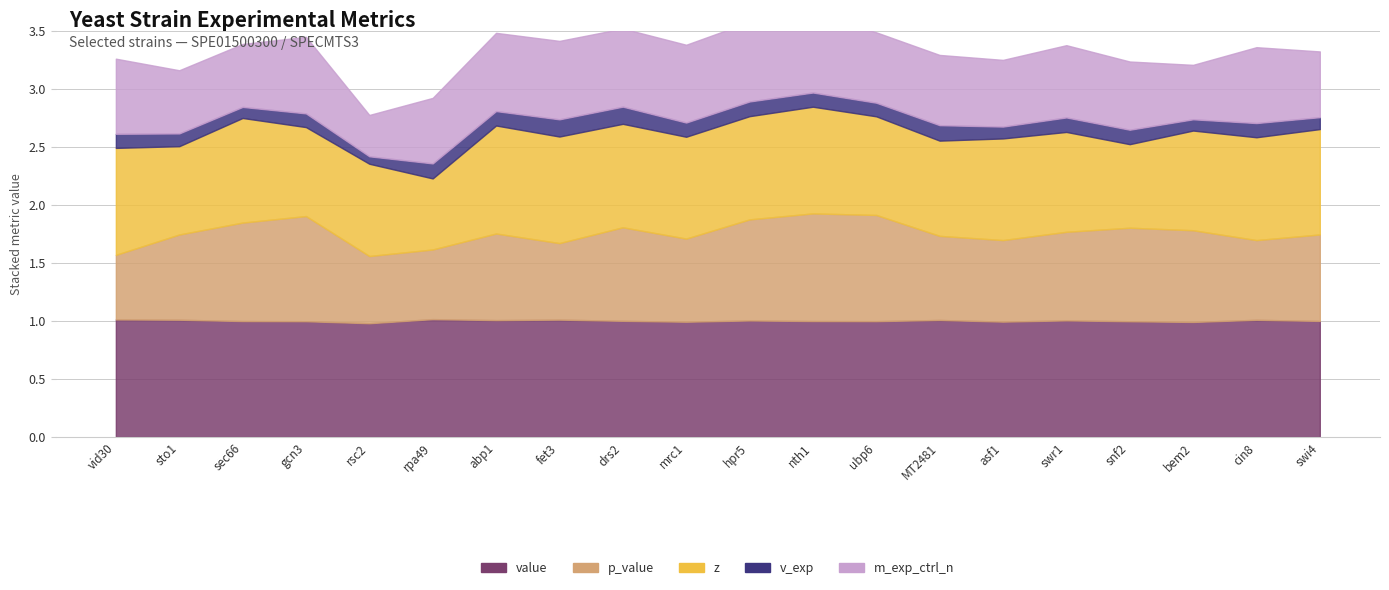

What is the average value of the v_exp series?

0.1